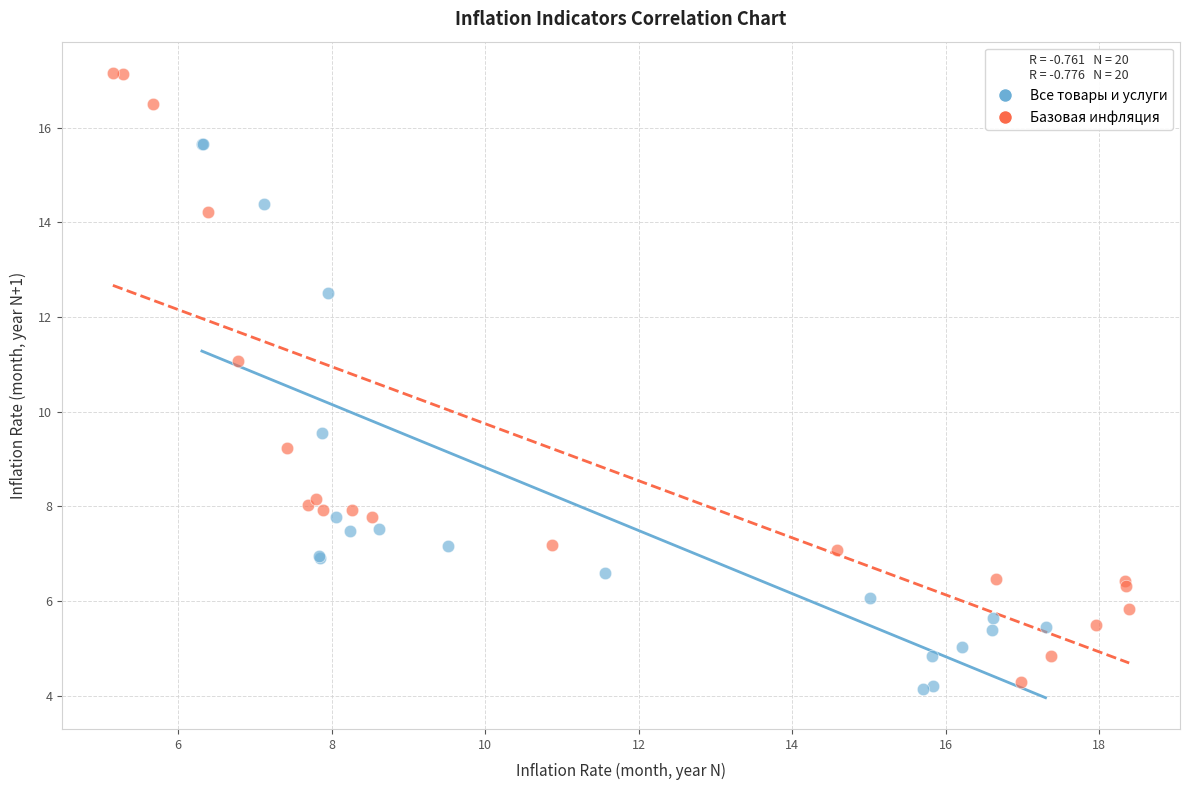

Which series contains the highest Y value?

Базовая инфляция